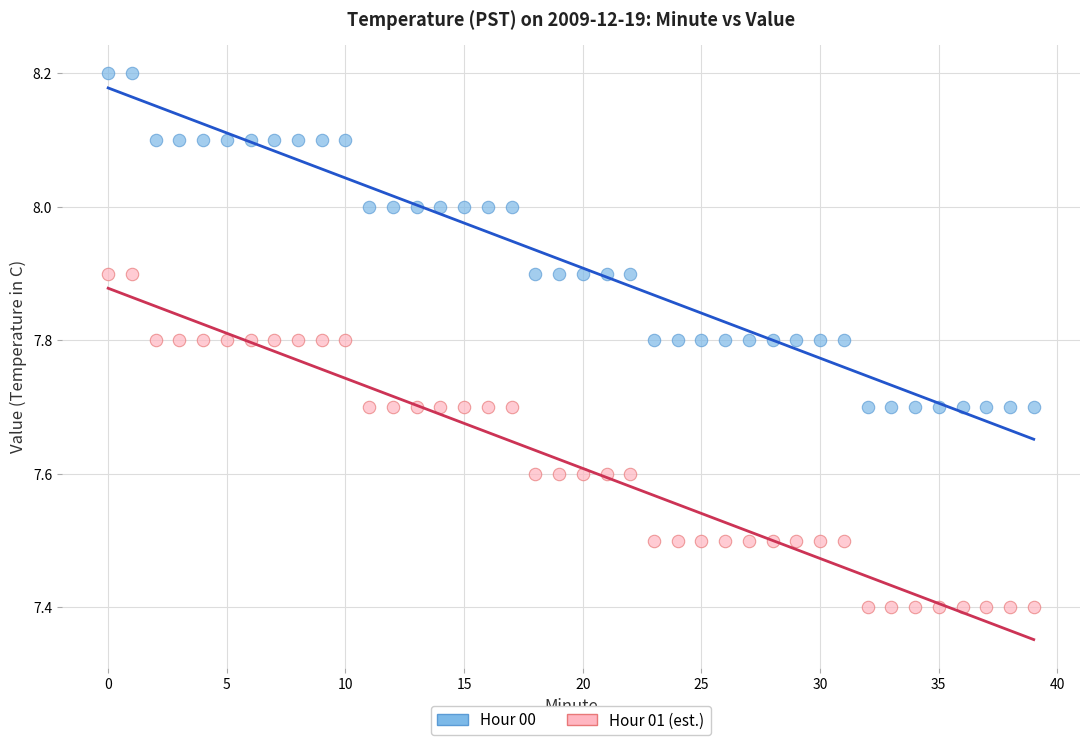

Which series reaches the minimum Y coordinate?

Hour 01 (est.)